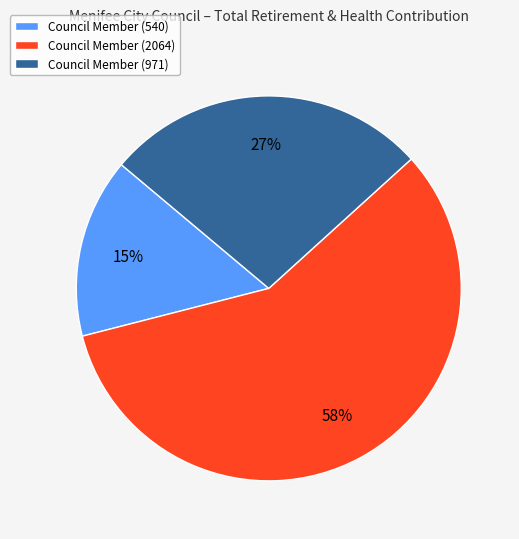

To the nearest percent, what is the difference between the largest and smallest slice percentages?

43%